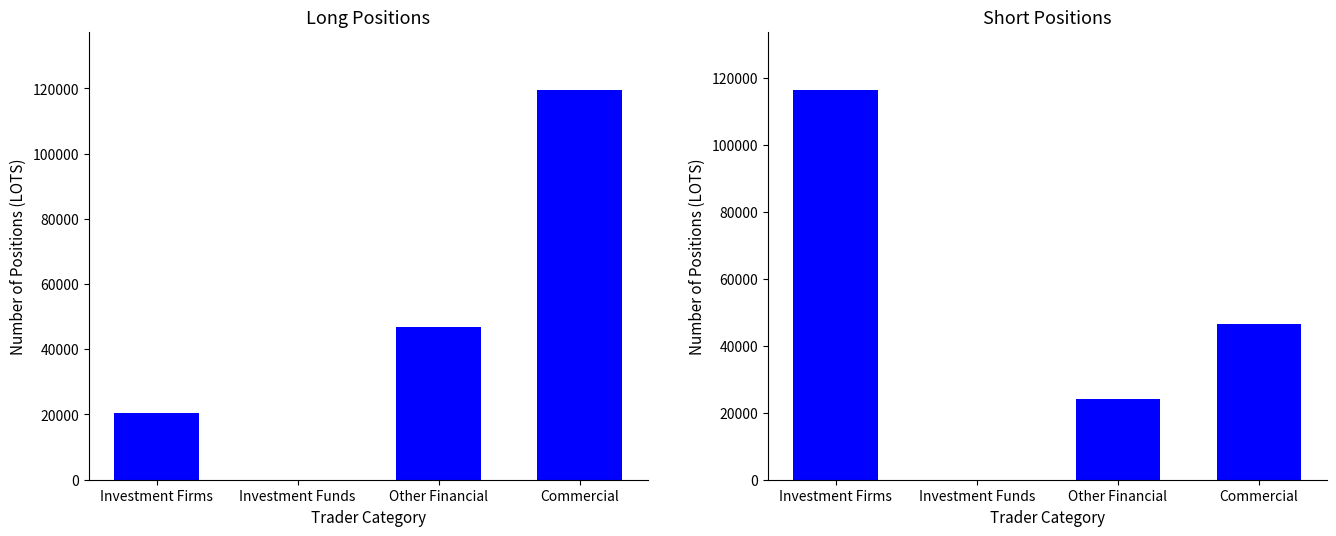

Are the bars horizontal?

No